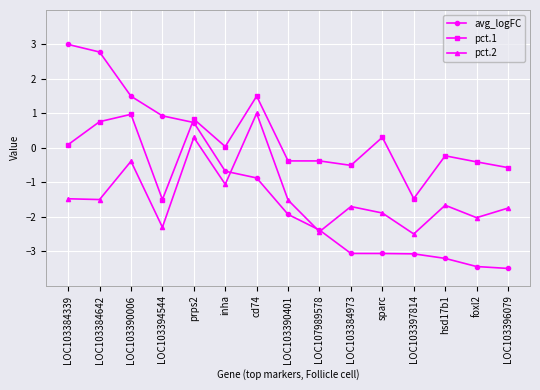

Rank the series by their average value, from lowest to highest.

pct.2, avg_logFC, pct.1